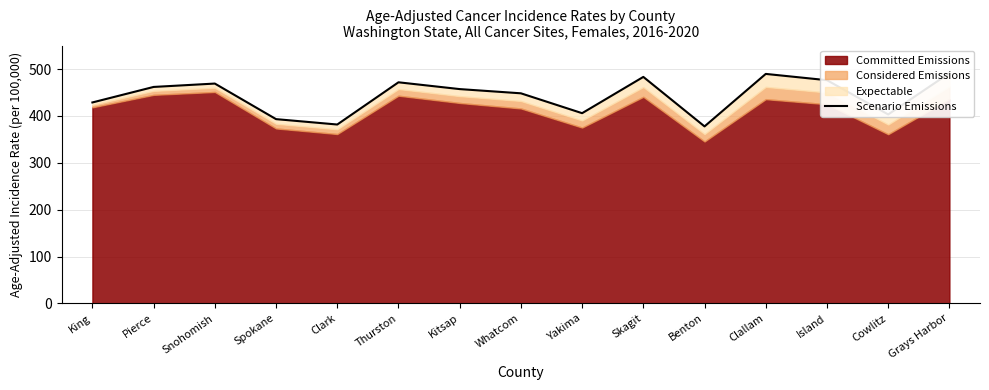

Which label corresponds to the largest value in the chart?

Grays Harbor